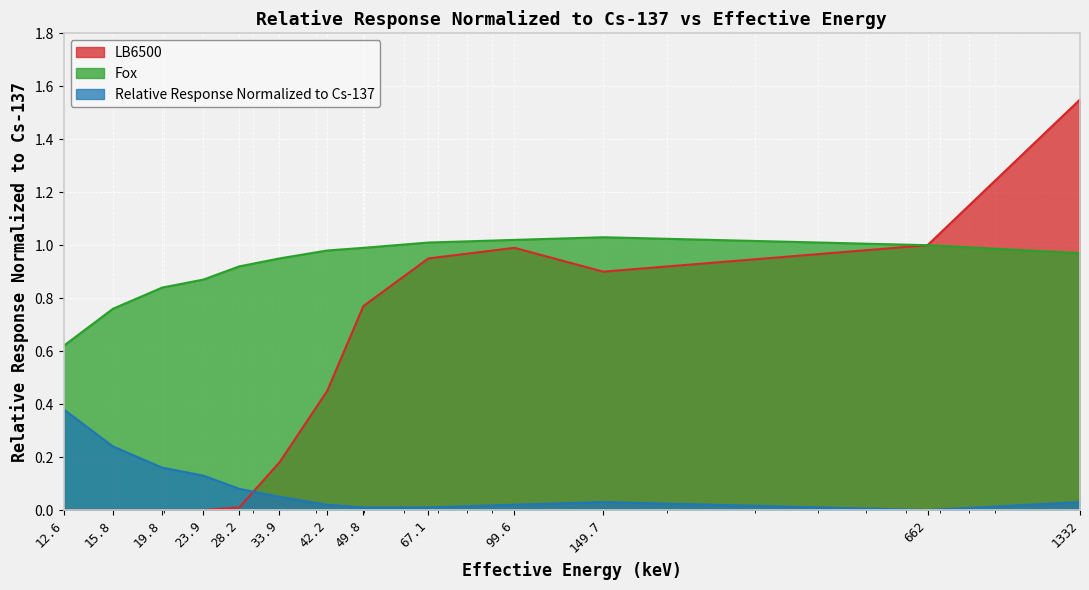

Reading left to right, list all the values displayed in this chart.

LB6500: 12.6=0.0	15.8=0.0	19.8=0.0	23.9=0.0	28.2=0.0	33.9=0.2	42.2=0.5	49.8=0.8	67.1=0.9	99.6=1.0	149.7=0.9	662=1.0	1332=1.6
Fox: 12.6=0.6	15.8=0.8	19.8=0.8	23.9=0.9	28.2=0.9	33.9=0.9	42.2=1.0	49.8=1.0	67.1=1.0	99.6=1.0	149.7=1.0	662=1.0	1332=1.0
Relative Response Normalized to Cs-137: 12.6=0.4	15.8=0.2	19.8=0.2	23.9=0.1	28.2=0.1	33.9=0.1	42.2=0.0	49.8=0.0	67.1=0.0	99.6=0.0	149.7=0.0	662=0.0	1332=0.0